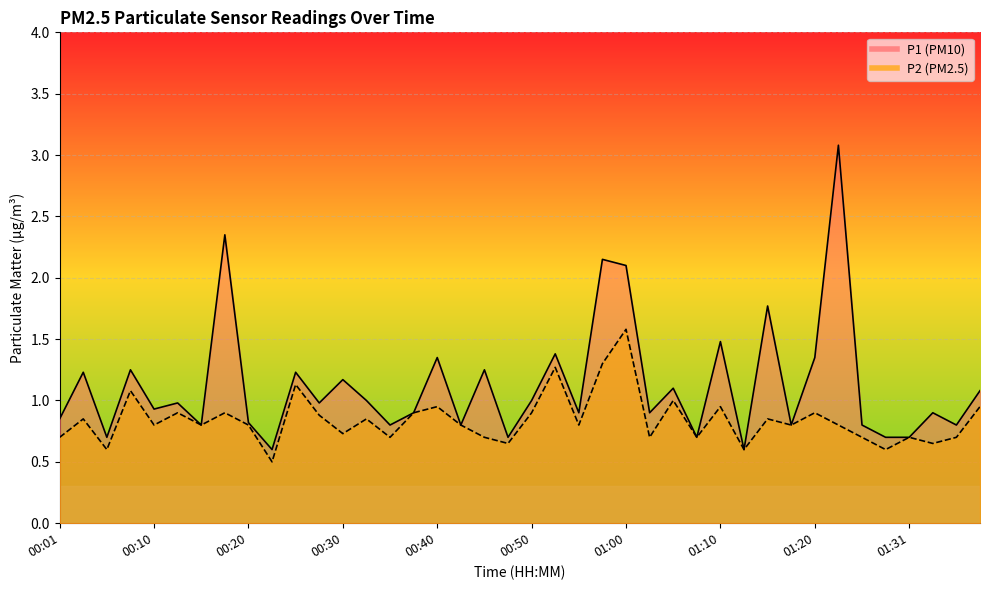

In P2, how many points are lower than both neighbors (excluding endpoints)?

14